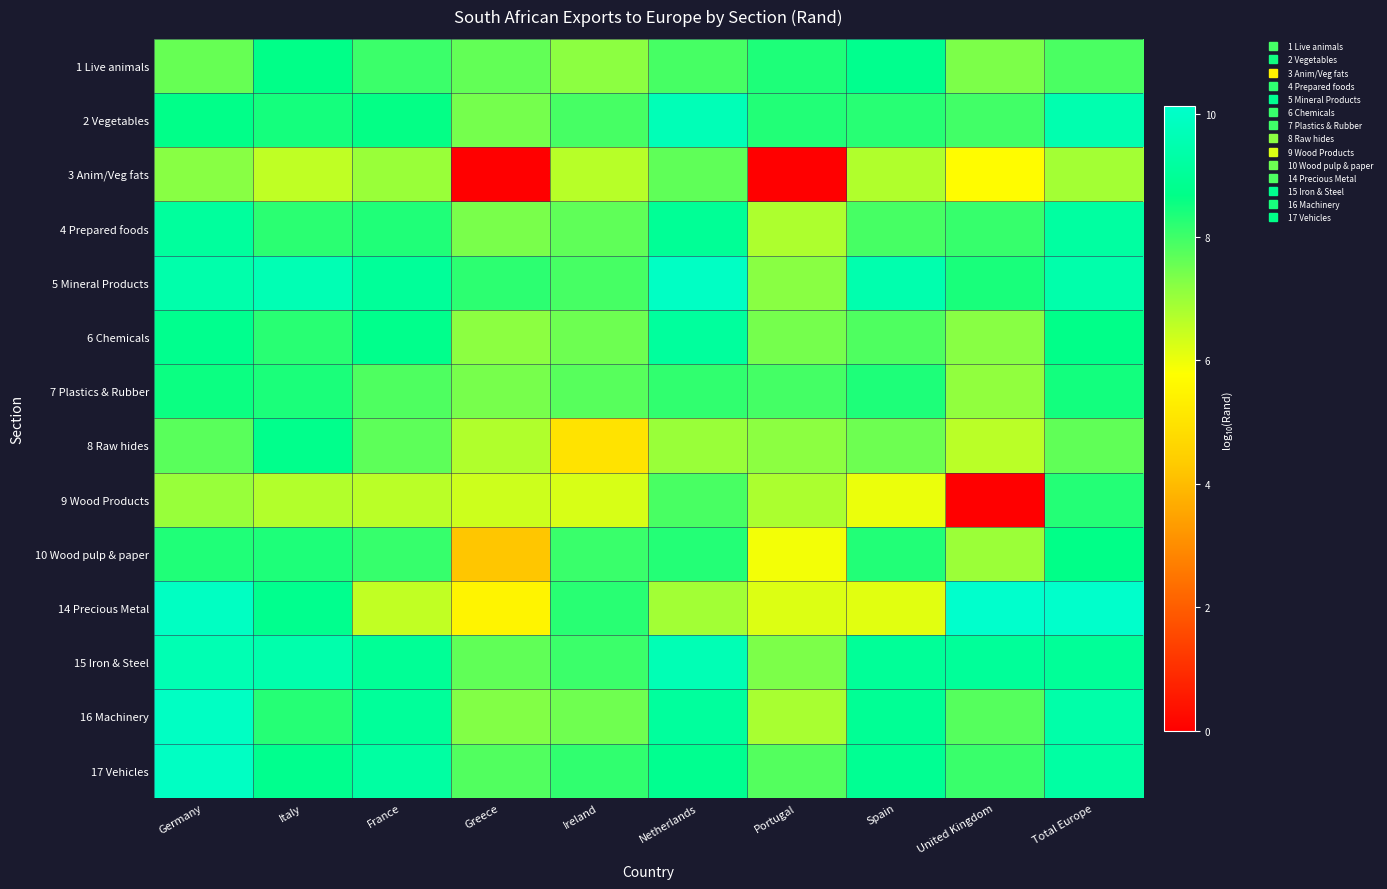

What is the difference between the highest and lowest values at Italy?

3.1